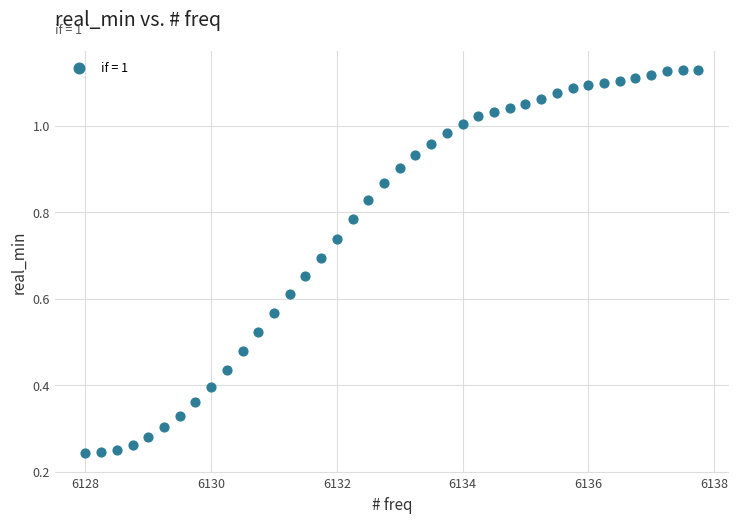

What is the range of X values (max minus min)?

9.8